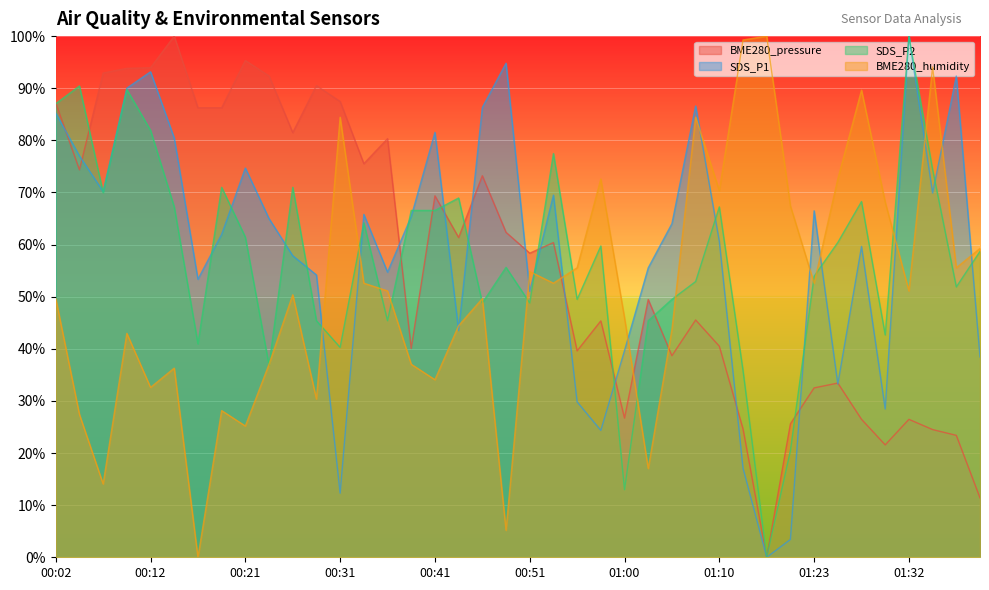

At which label is BME280_humidity closest to 50?

00:26